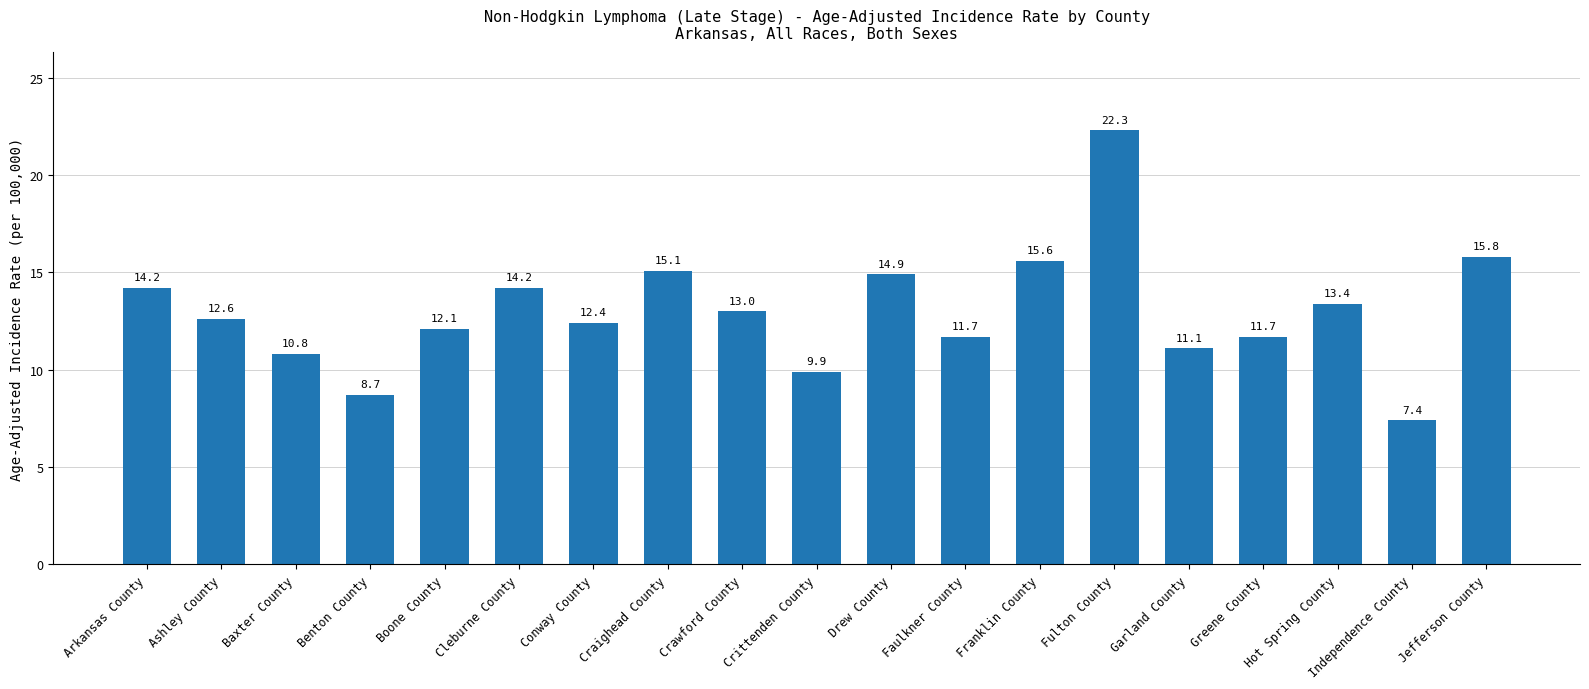

What is the value of the 7th bar from the left?

12.4